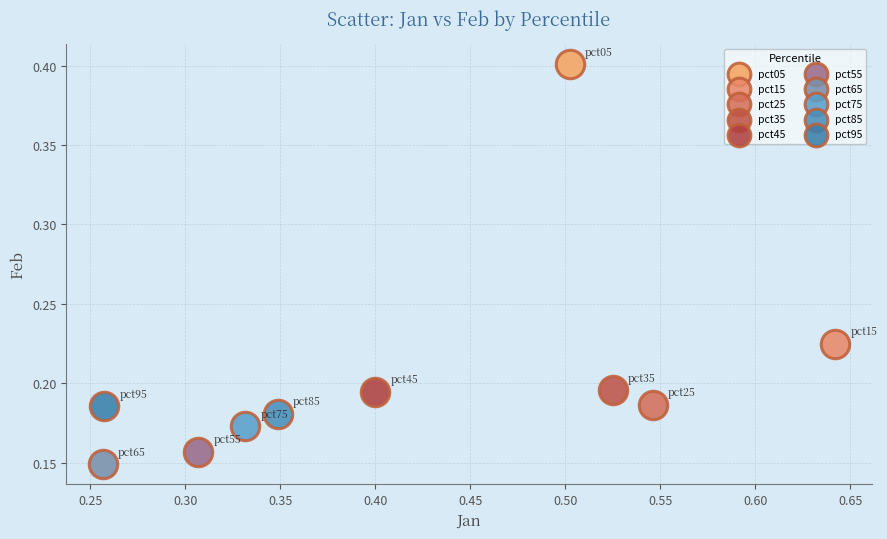

Which series contains the lowest Y value?

pct65